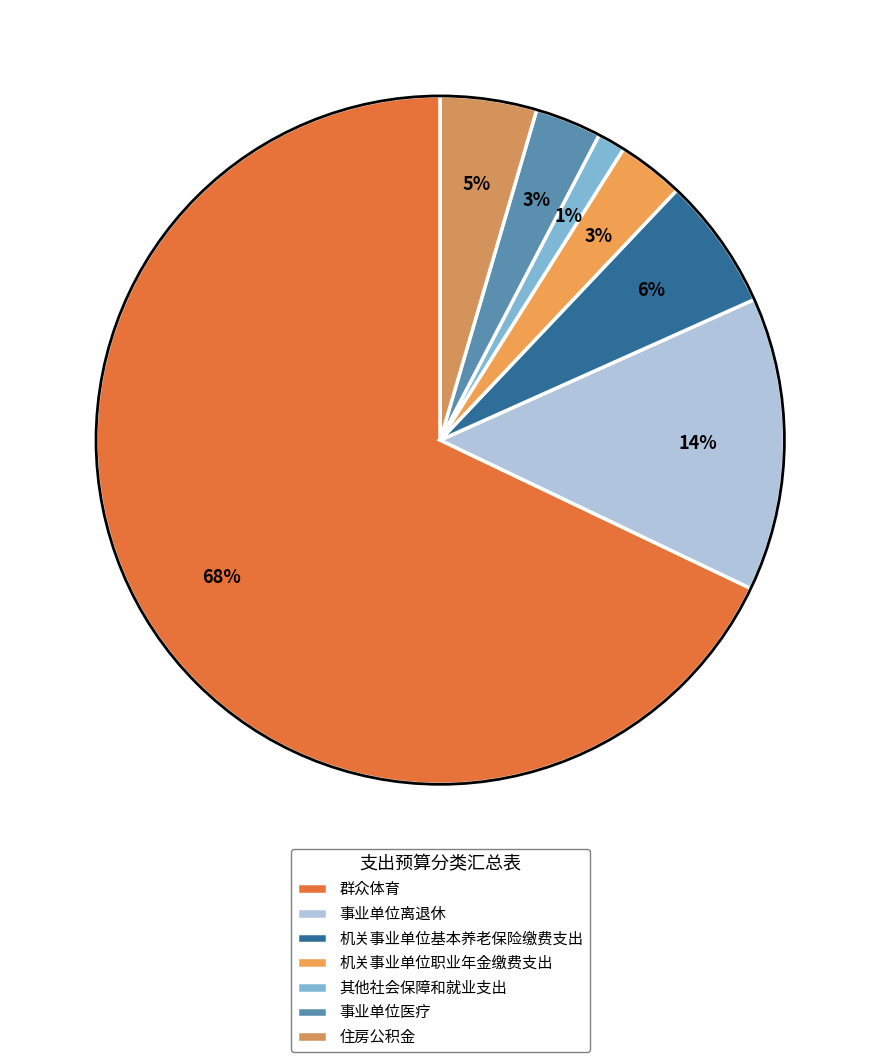

Does any single category account for the majority?

Yes